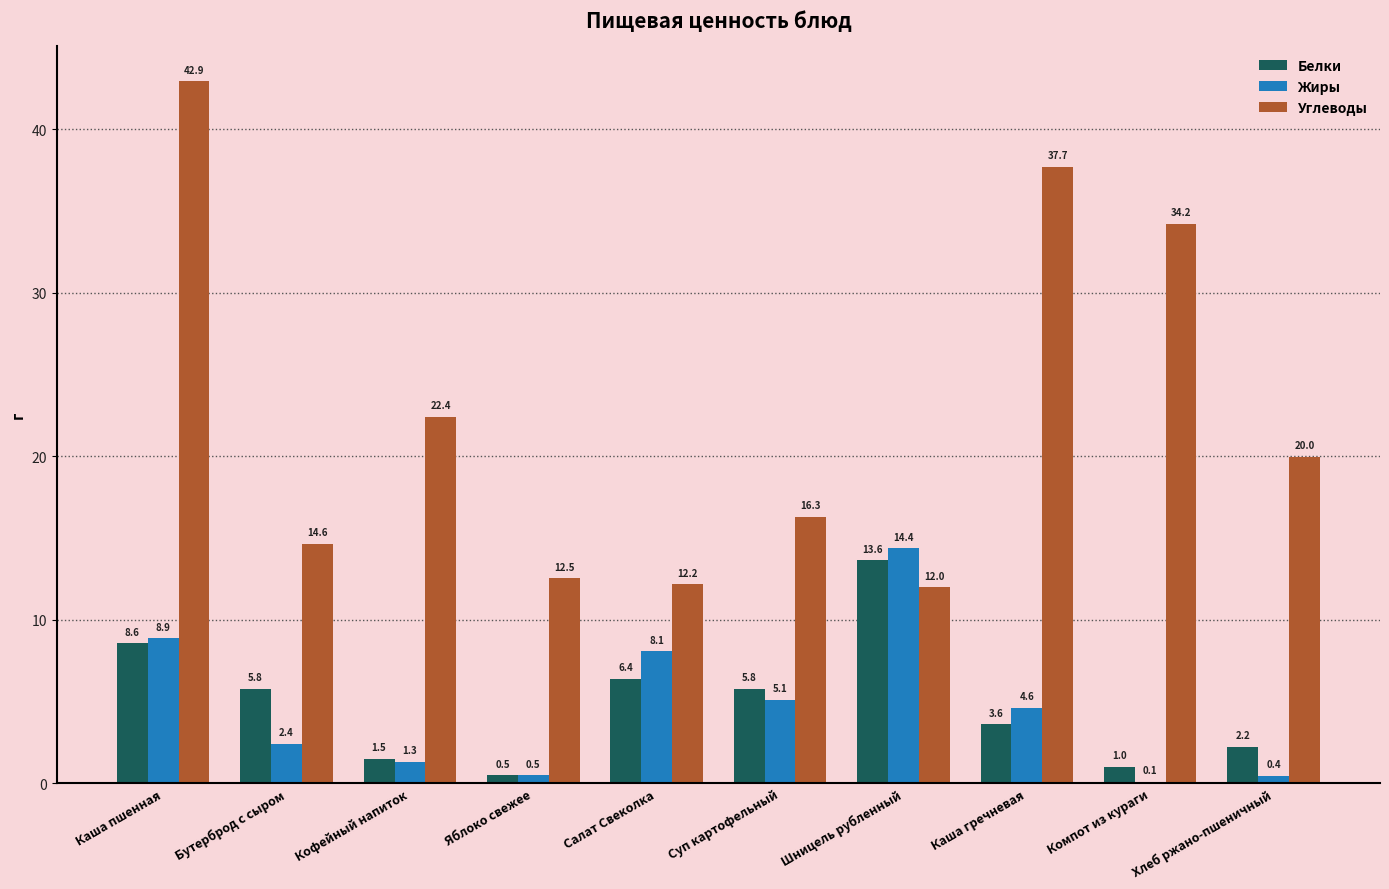

Between Кофейный напиток and Шницель рубленный, which series saw the biggest shift?

Жиры